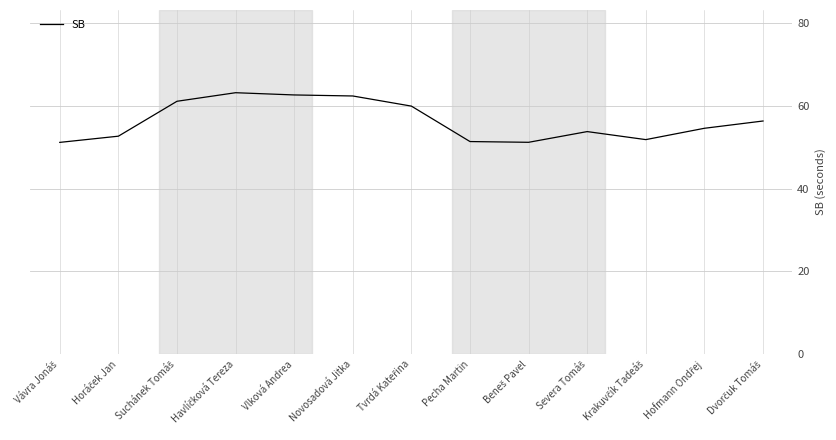

The chart shows a value of 25.1 at Novosadová Jitka. True or false?

False